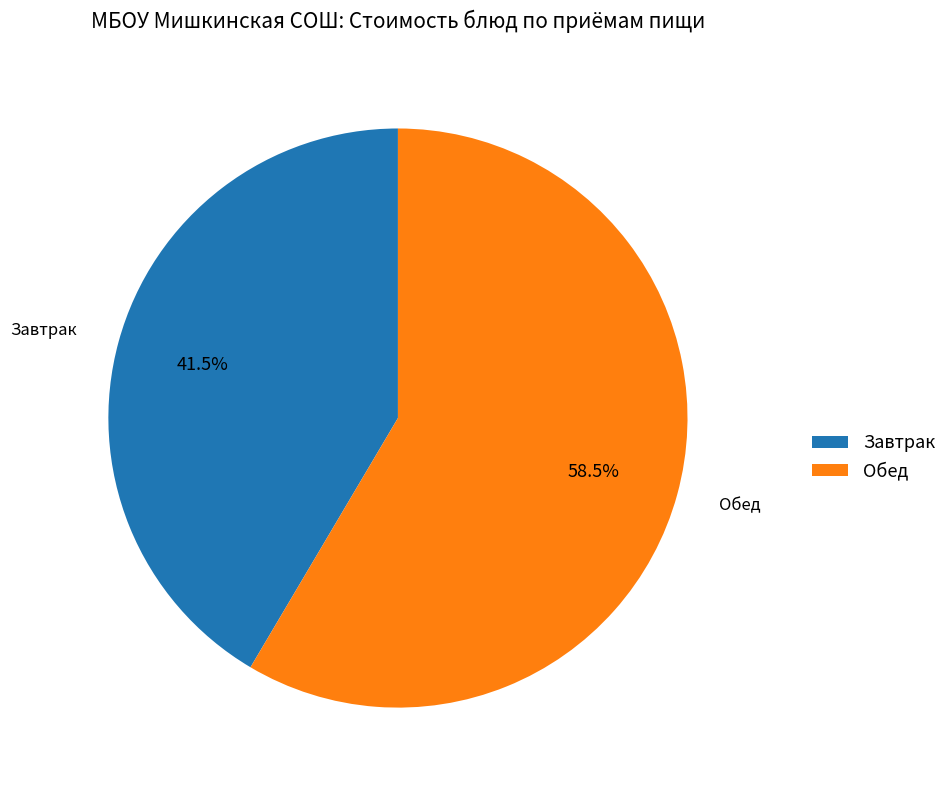

Is Обед the majority of the pie?

Yes